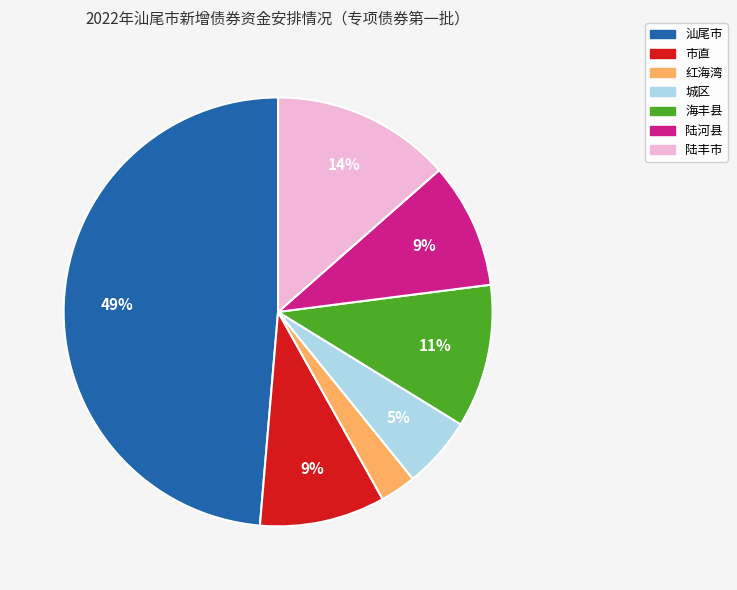

What is the smallest slice in the pie chart?

红海湾